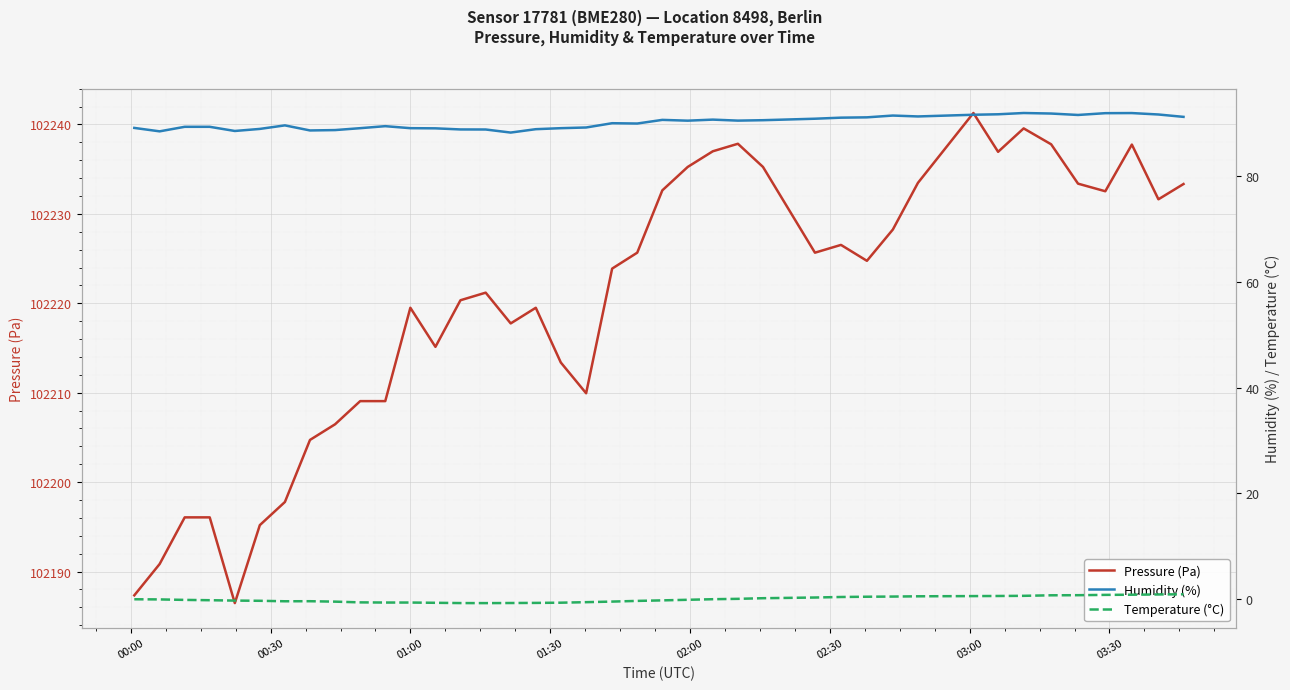

Rank the series by their maximum value, from lowest to highest.

Temperature (°C), Humidity (%), Pressure (Pa)